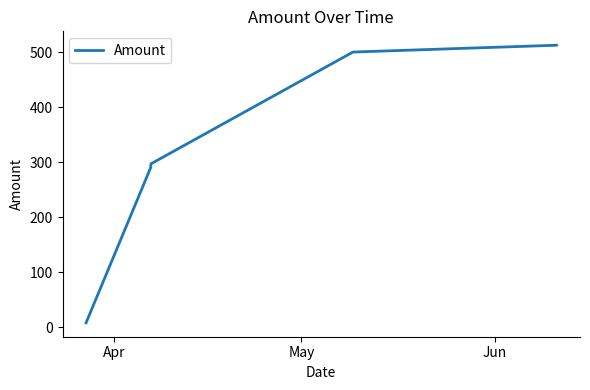

What is the average value?

374.2